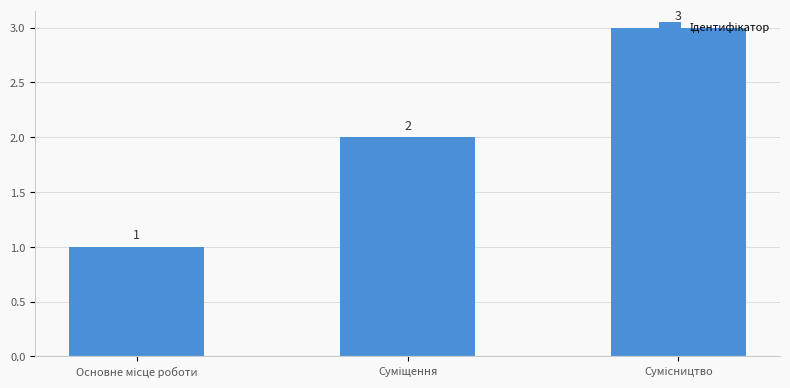

How many values are between 1 and 3?

3